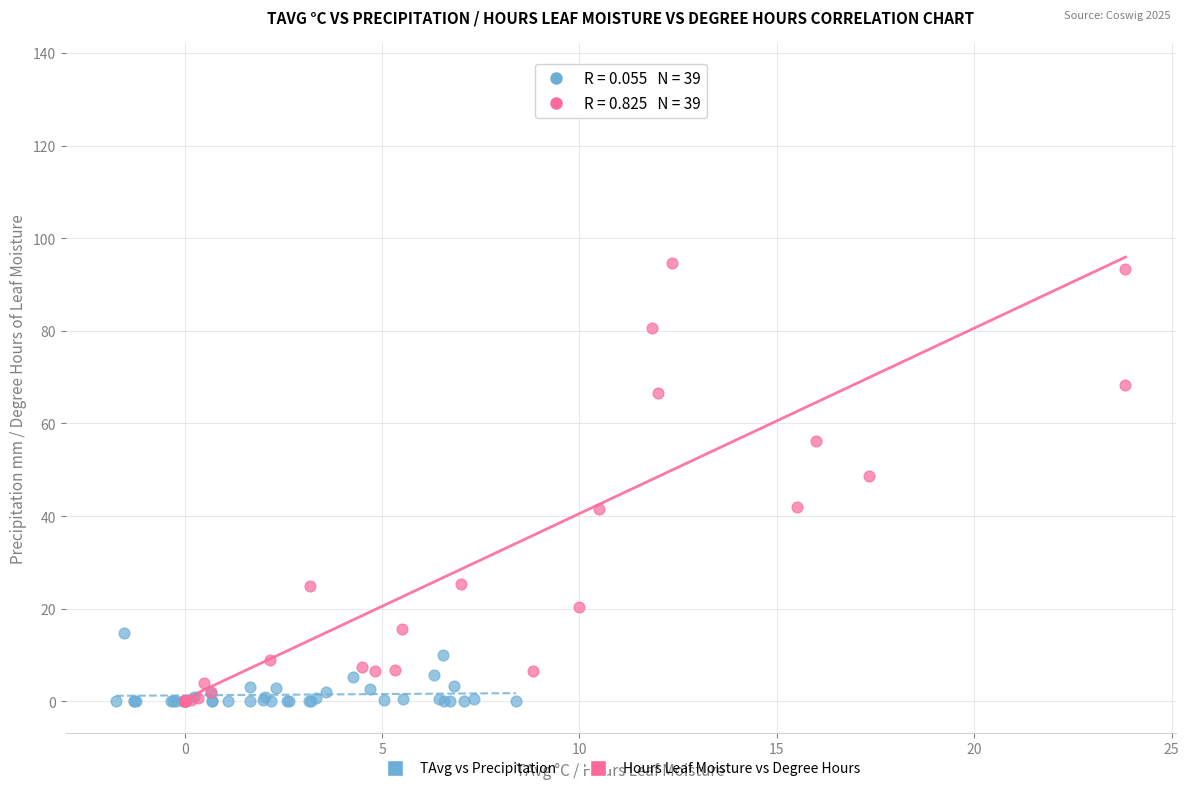

Which series contains the highest Y value?

Hours Leaf Moisture vs Degree Hours